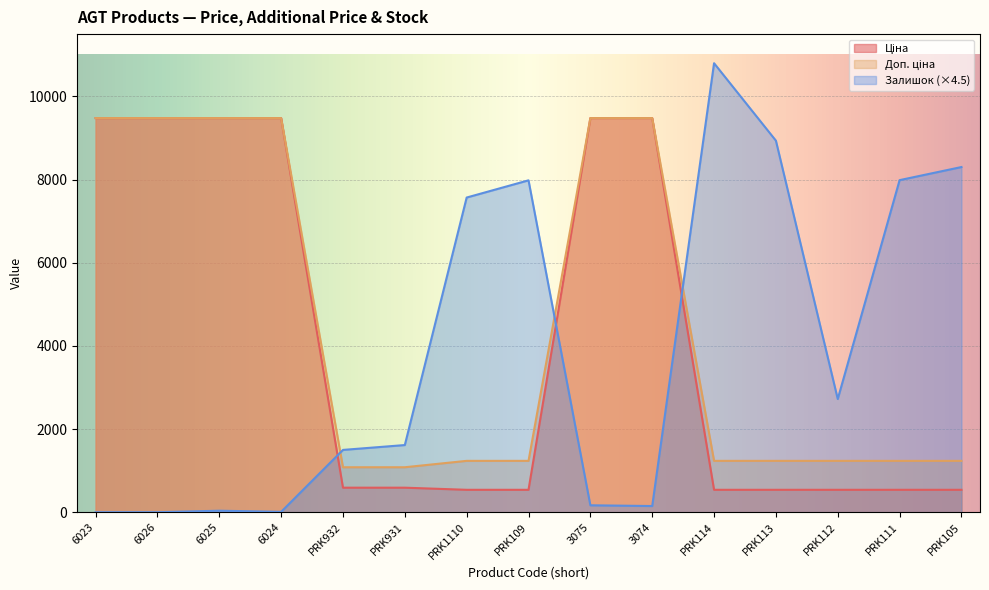

How many lines are shown in the chart?

3